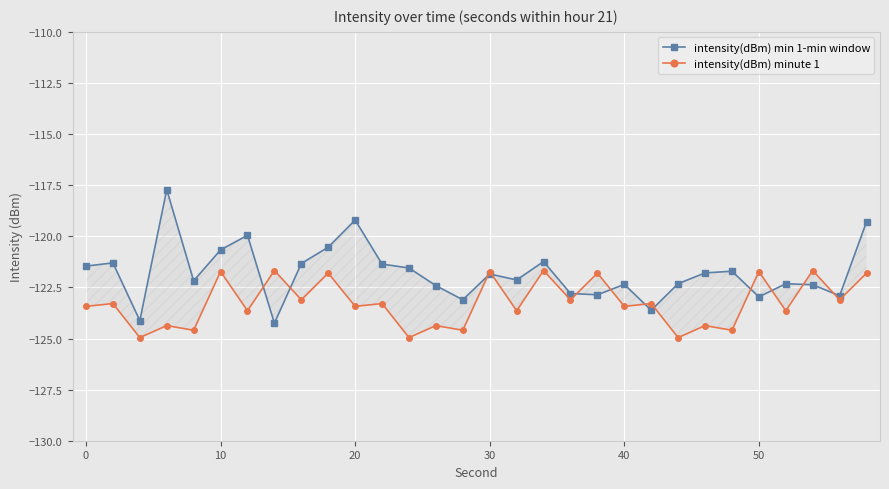

What is the greatest value displayed?

-117.7